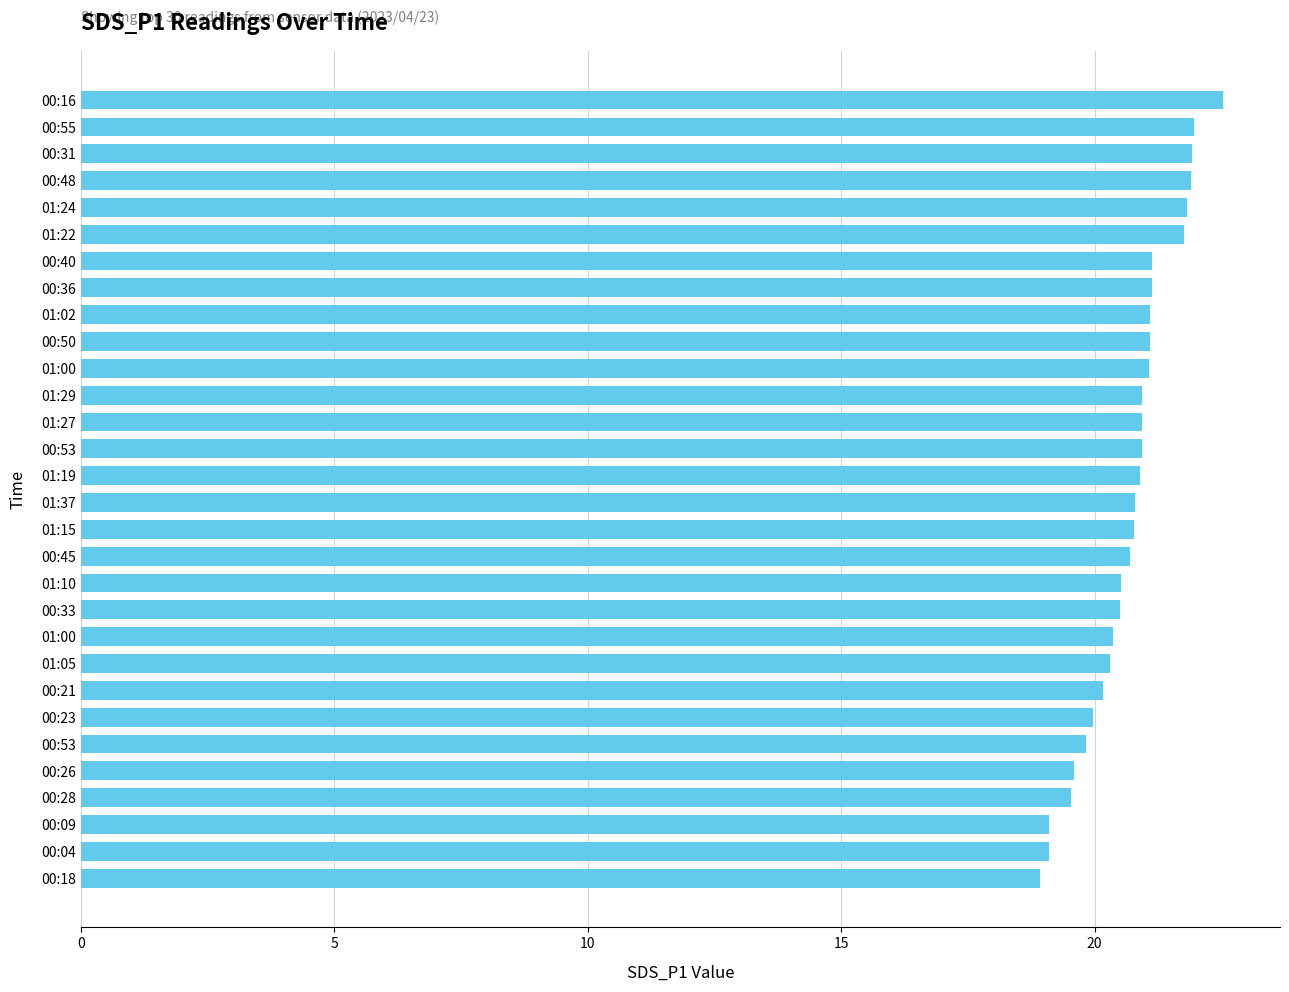

Does the chart contain any negative values?

No